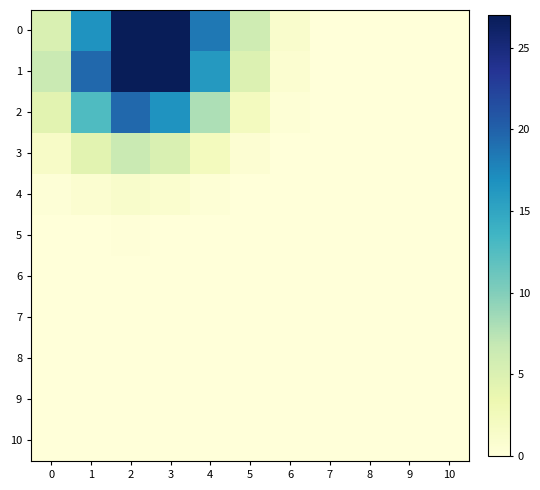

Which series has the widest spread of values?

1